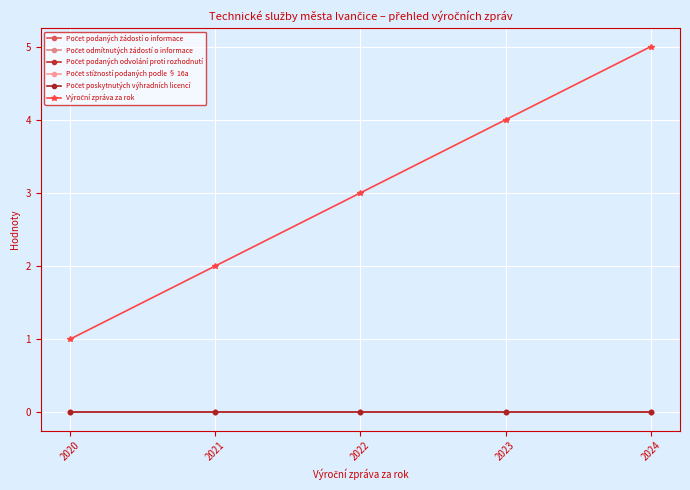

Is the value of Počet poskytnutých výhradních licencí at 2021 greater than the value of Výroční zpráva za rok at 2020?

No